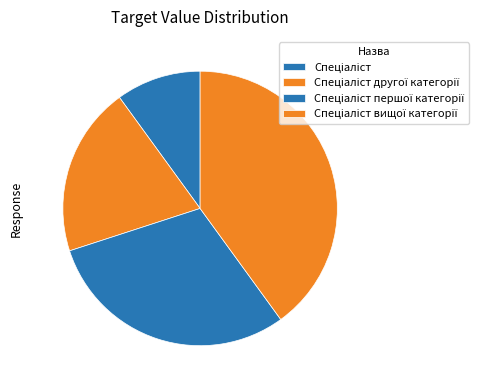

Combined, what portion of the pie is Спеціаліст другої категорії and Спеціаліст першої категорії?

50.0%